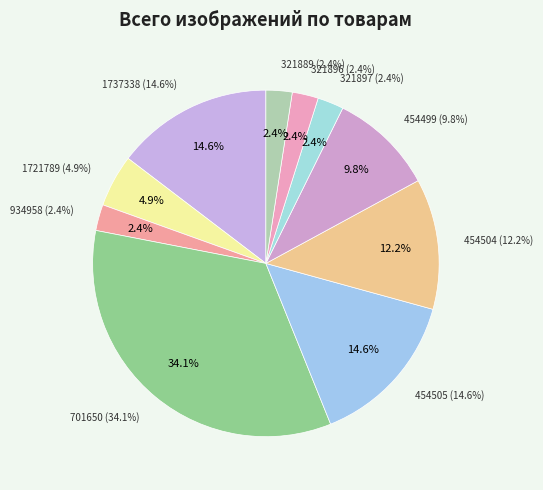

What is the change in value from 1721789 to 934958?

-1